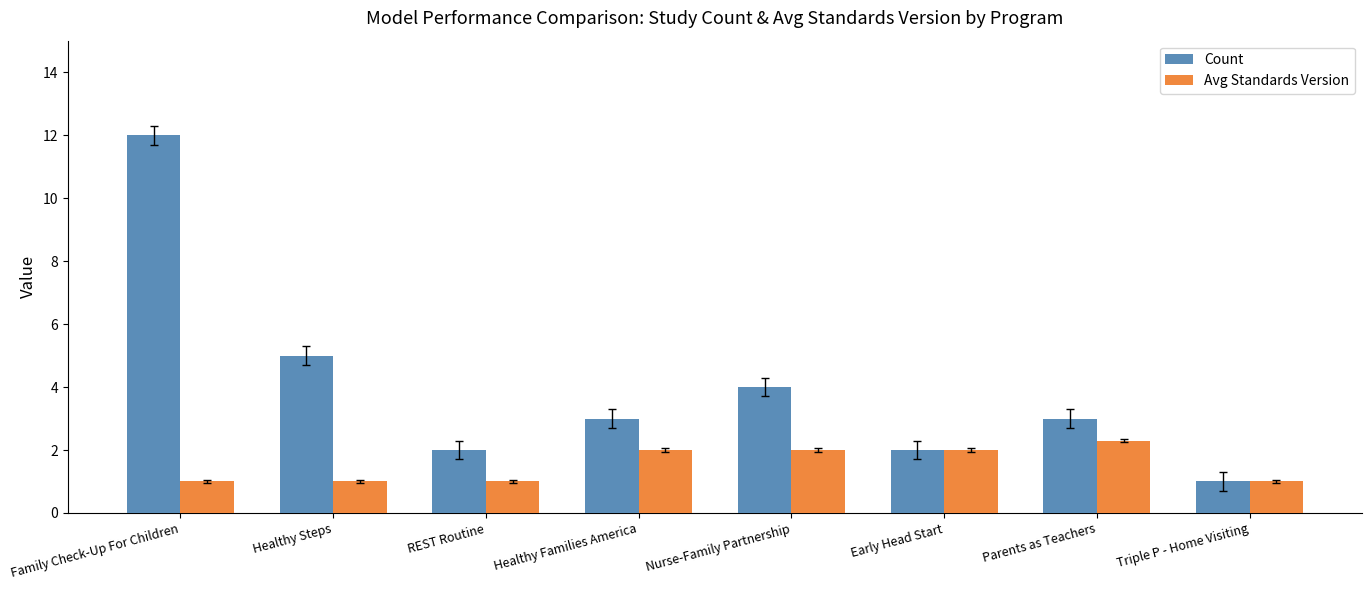

Does the chart contain any negative values?

No